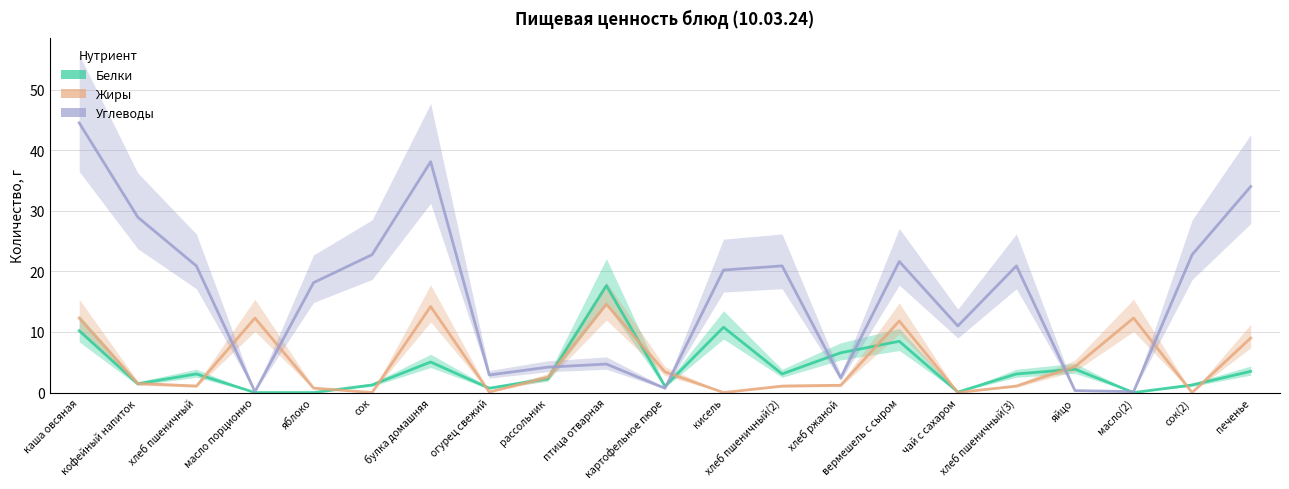

Which category has the highest value across all series?

каша овсяная